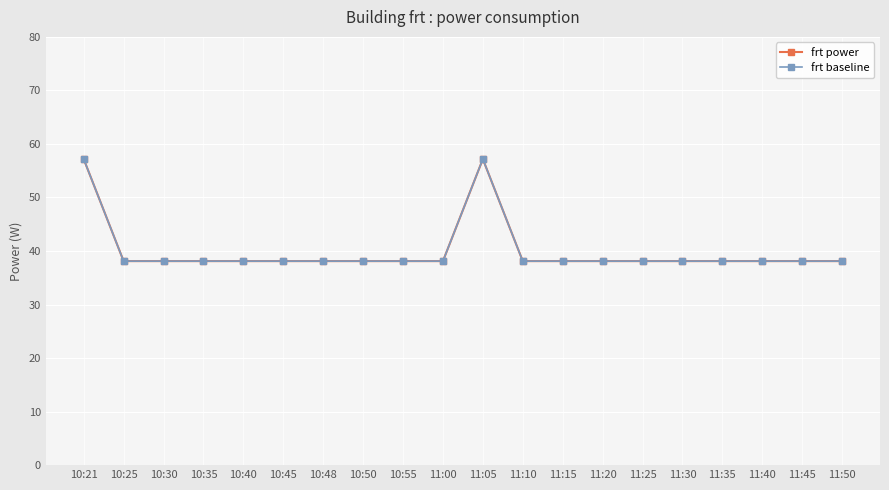

Where is frt power nearest to the value 47?

10:25